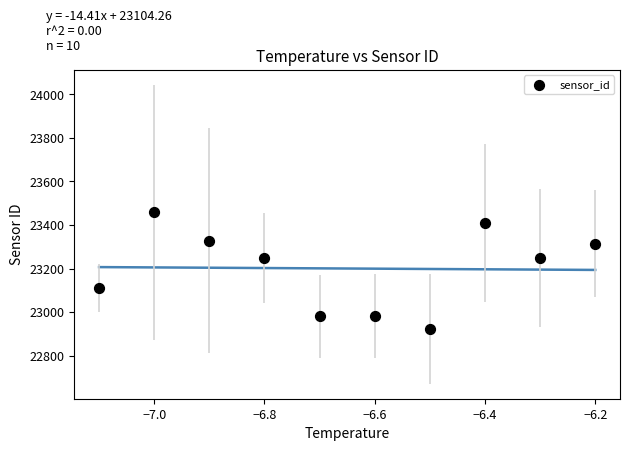

What is the range of X values (max minus min)?

0.9